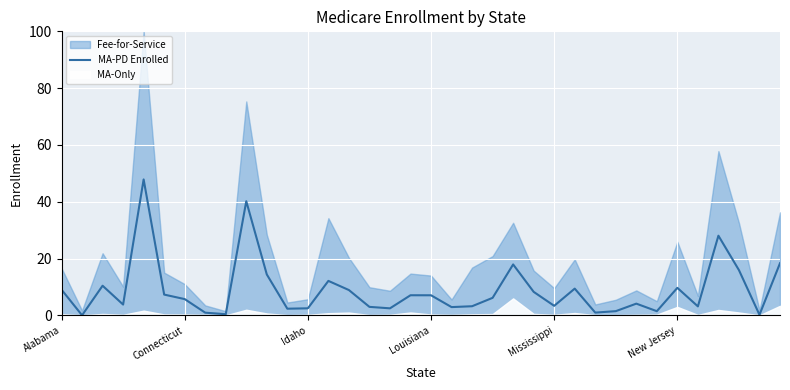

What is the difference between the maximum and minimum values?

47.8